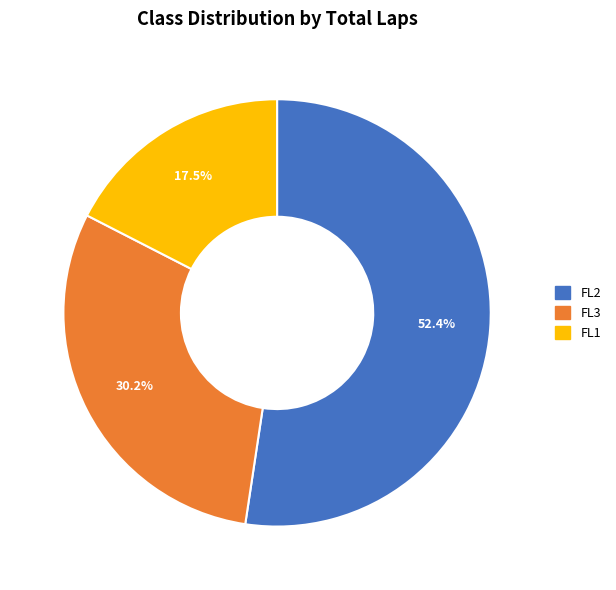

Is there any slice that represents more than half of the pie?

Yes